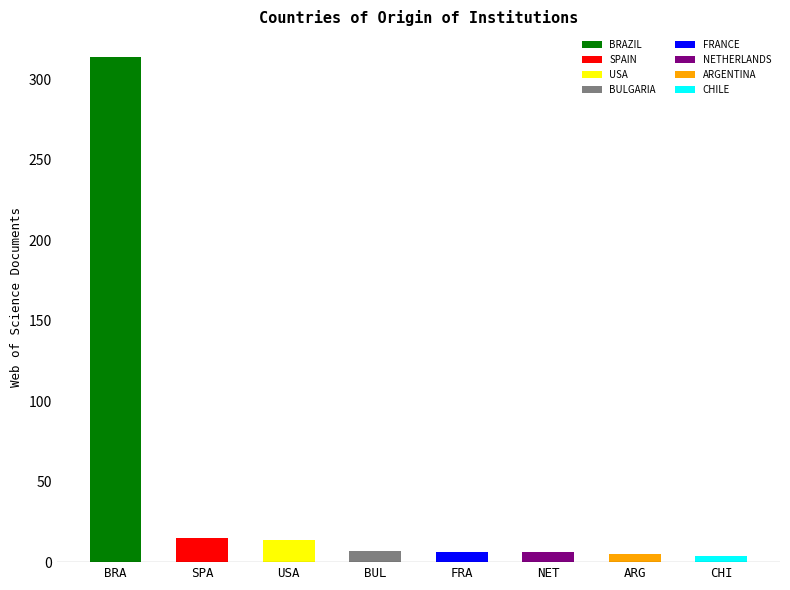

Is it true that the value at ARGENTINA is 7?

False